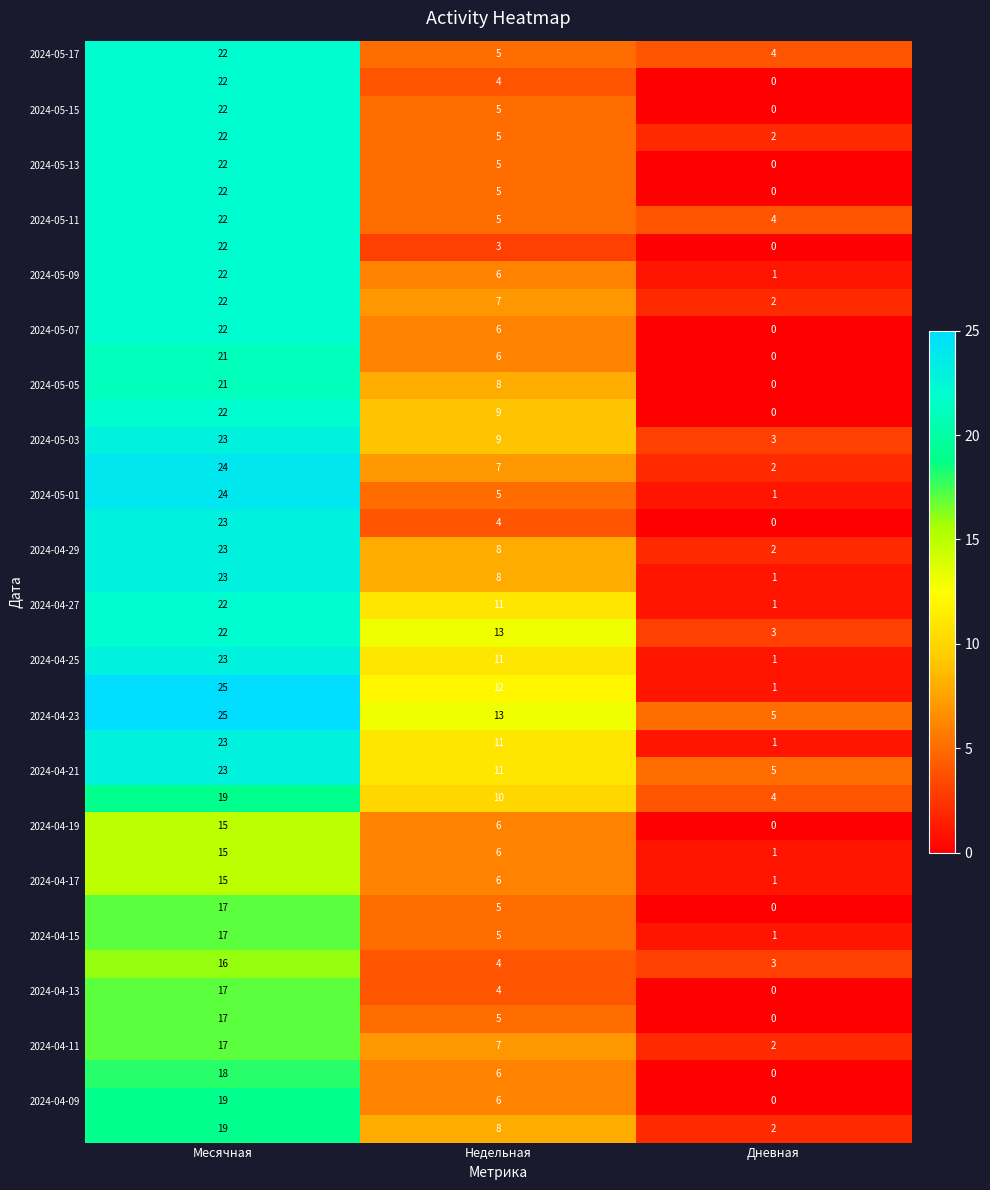

At which category is the sum across all series the highest?

Месячная